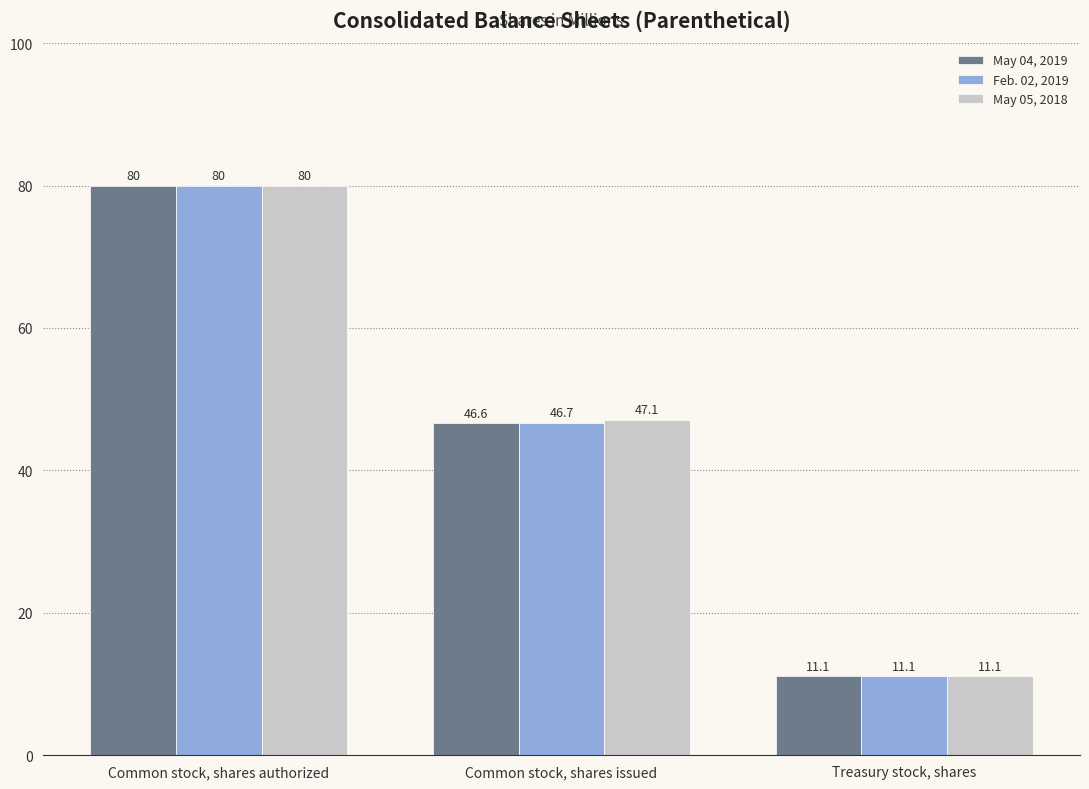

Reading left to right, list all the values displayed in this chart.

May 04, 2019: 80.0	46.6	11.1
Feb. 02, 2019: 80.0	46.7	11.1
May 05, 2018: 80.0	47.1	11.1